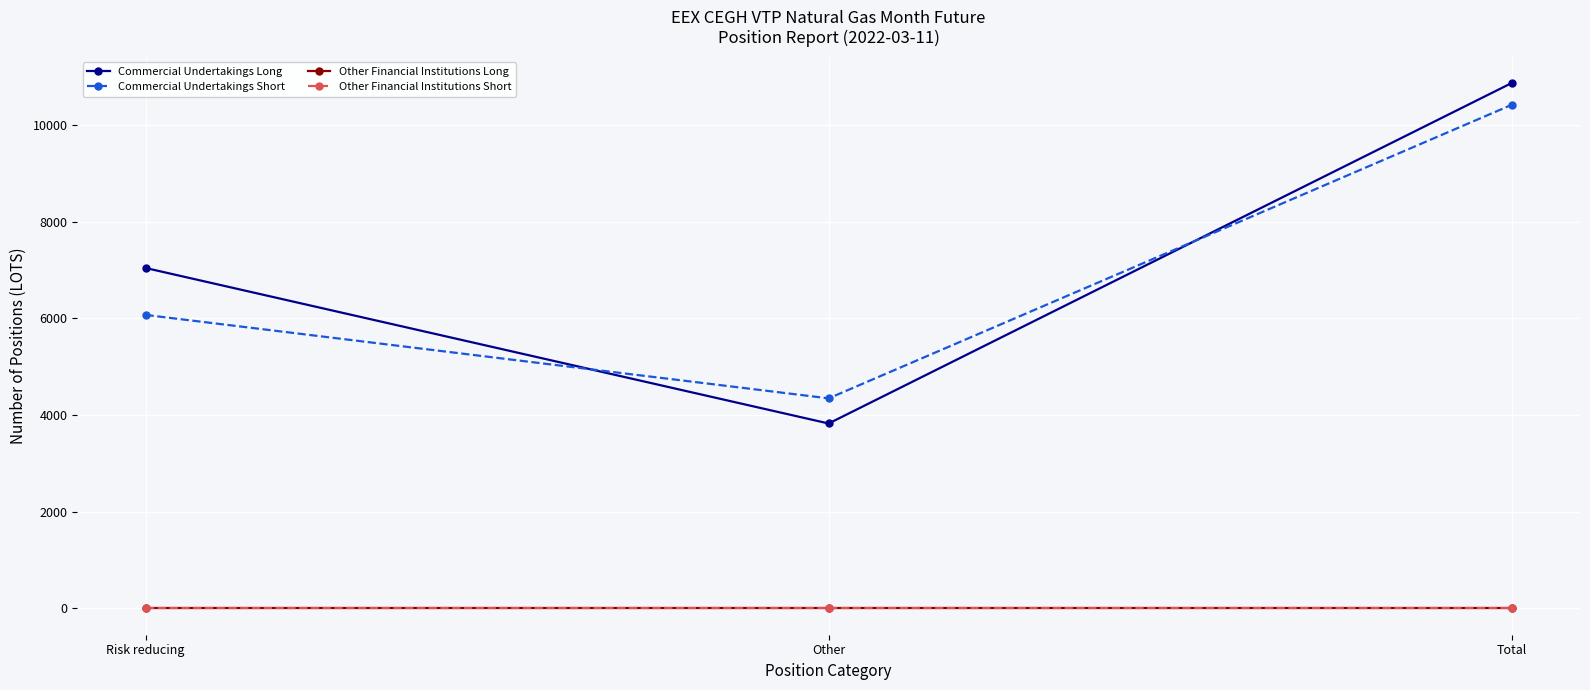

Which category has the highest value in the Commercial Undertakings Long series?

Total